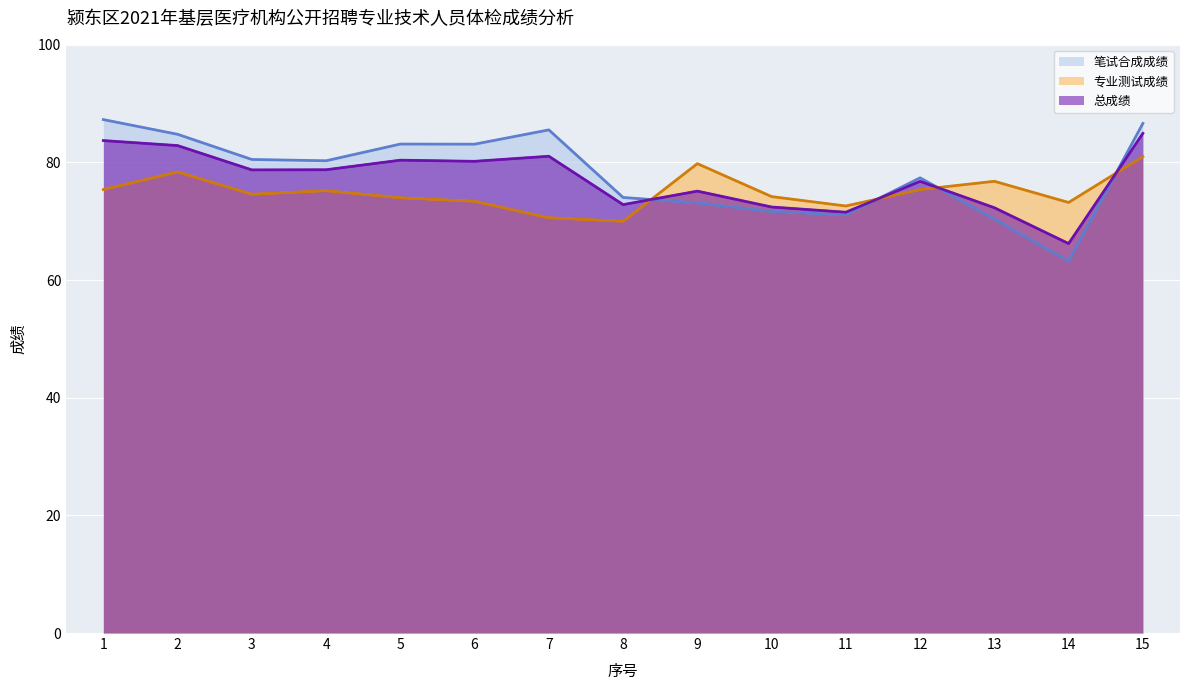

What is the sum of all 总成绩 values?

1157.9